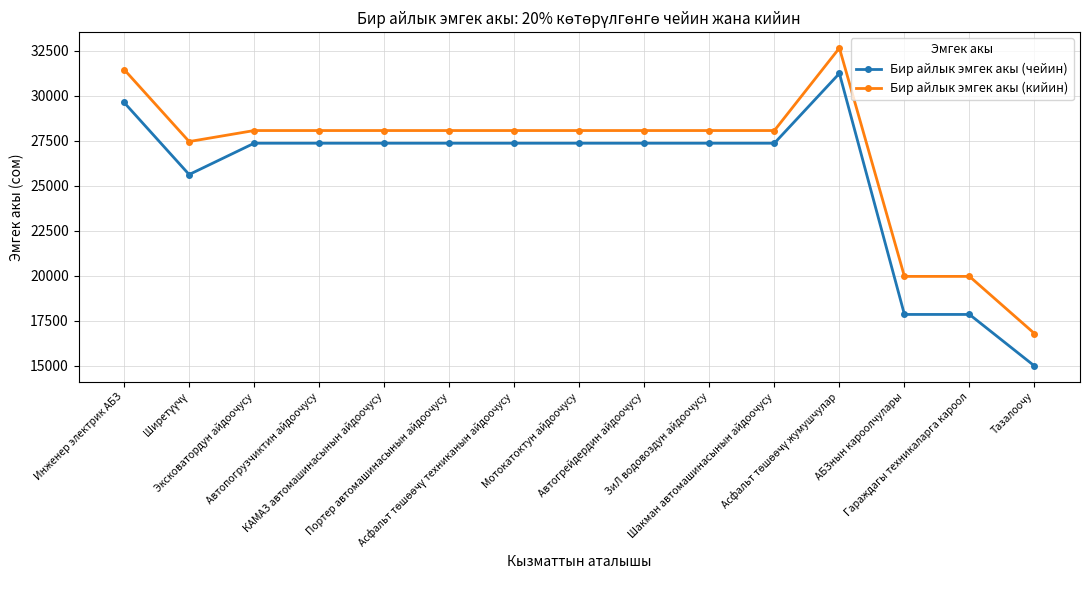

True or false: Бир айлык эмгек акы (кийин) has more than 0 points higher than both neighbors.

True